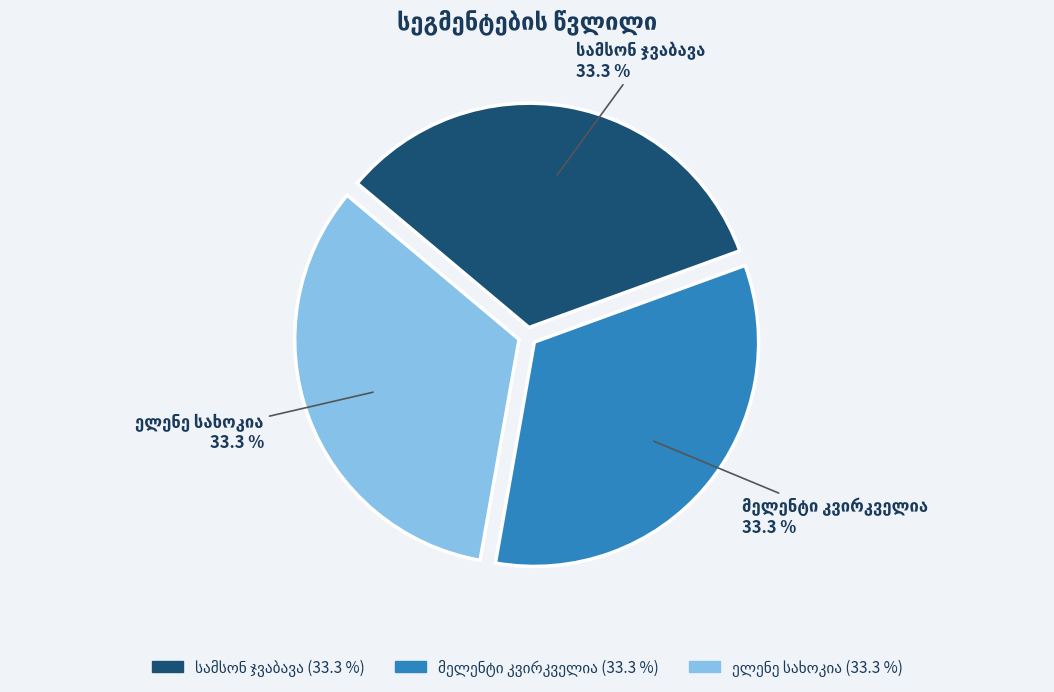

How many slices are in this pie chart?

3